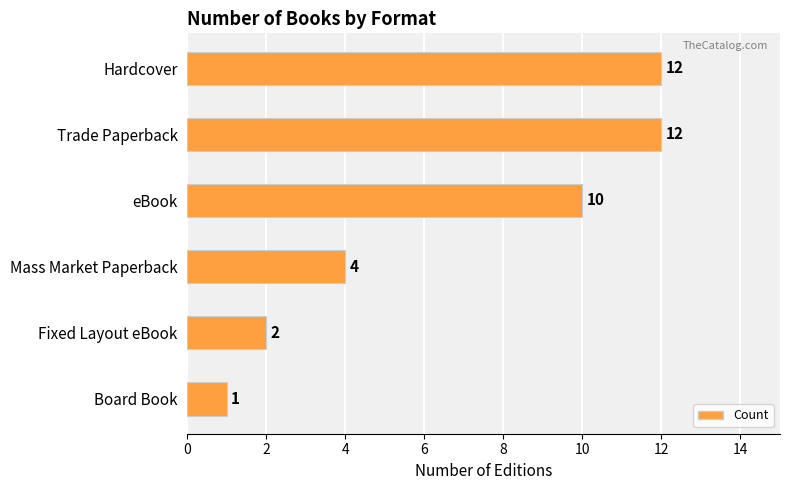

What is the ratio of the value at eBook to the value at Mass Market Paperback?

2.5